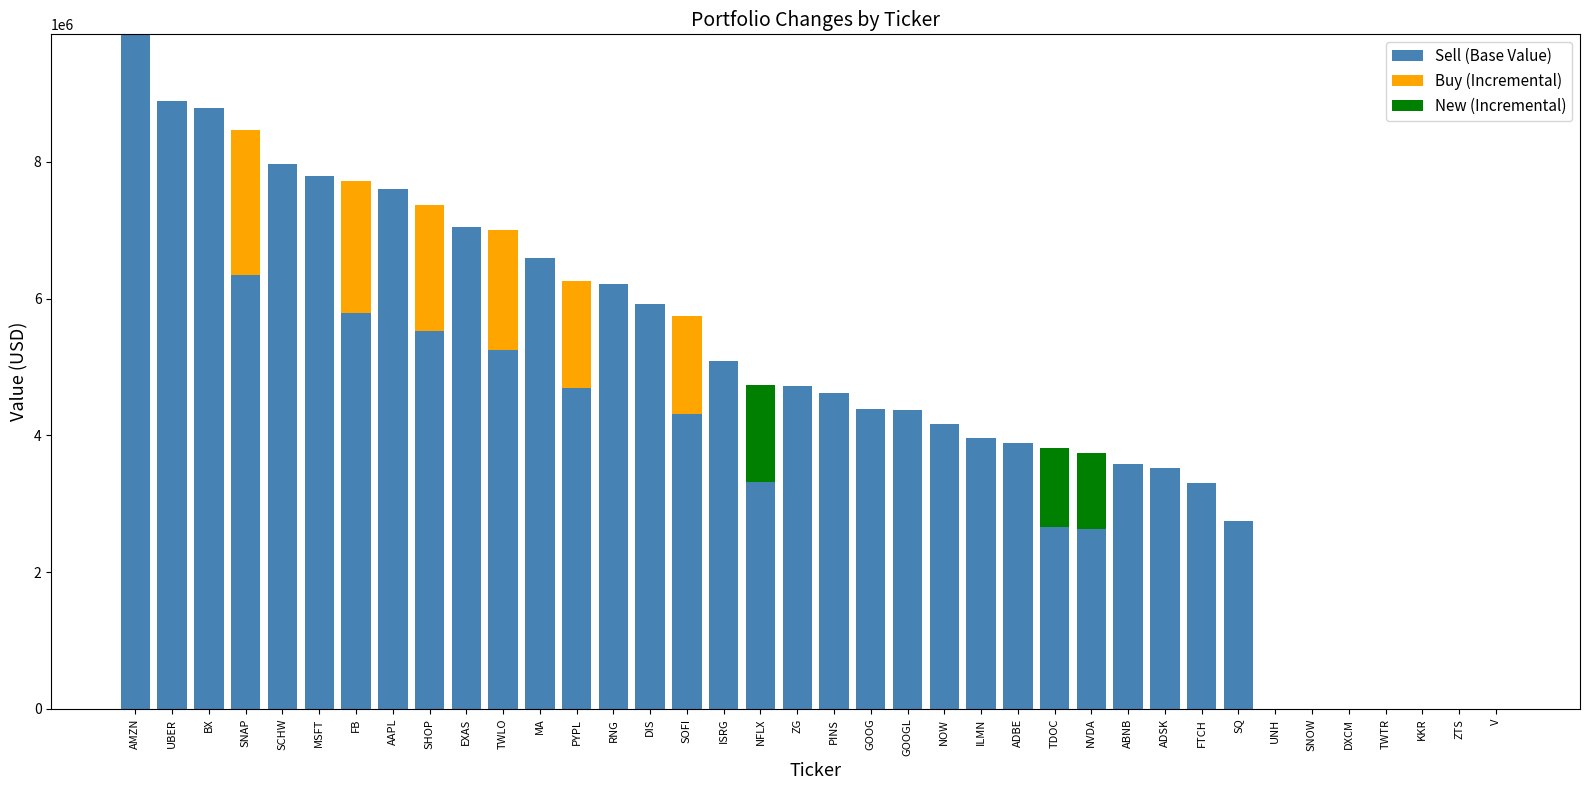

Reading left to right, what are all the values shown in this chart?

Sell (Base Value): AMZN=9862000	UBER=8886000	BX=8789000	SNAP=6348750	SCHW=7964000	MSFT=7798000	FB=5783250	AAPL=7600000	SHOP=5523750	EXAS=7041000	TWLO=5250750	MA=6594000	PYPL=4694250	RNG=6211000	DIS=5925000	SOFI=4308750	ISRG=5084000	NFLX=3318700	ZG=4716000	PINS=4621000	GOOG=4379000	GOOGL=4366000	NOW=4167000	ILMN=3954000	ADBE=3886000	TDOC=2667000	NVDA=2624300	ABNB=3574000	ADSK=3529000	FTCH=3301000	SQ=2753000	UNH=0	SNOW=0	DXCM=0	TWTR=0	KKR=0	ZTS=0	V=0
Buy (Incremental): AMZN=0	UBER=0	BX=0	SNAP=2116250	SCHW=0	MSFT=0	FB=1927750	AAPL=0	SHOP=1841250	EXAS=0	TWLO=1750250	MA=0	PYPL=1564750	RNG=0	DIS=0	SOFI=1436250	ISRG=0	NFLX=0	ZG=0	PINS=0	GOOG=0	GOOGL=0	NOW=0	ILMN=0	ADBE=0	TDOC=0	NVDA=0	ABNB=0	ADSK=0	FTCH=0	SQ=0	UNH=0	SNOW=0	DXCM=0	TWTR=0	KKR=0	ZTS=0	V=0
New (Incremental): AMZN=0	UBER=0	BX=0	SNAP=0	SCHW=0	MSFT=0	FB=0	AAPL=0	SHOP=0	EXAS=0	TWLO=0	MA=0	PYPL=0	RNG=0	DIS=0	SOFI=0	ISRG=0	NFLX=1422300	ZG=0	PINS=0	GOOG=0	GOOGL=0	NOW=0	ILMN=0	ADBE=0	TDOC=1143000	NVDA=1124700	ABNB=0	ADSK=0	FTCH=0	SQ=0	UNH=0	SNOW=0	DXCM=0	TWTR=0	KKR=0	ZTS=0	V=0